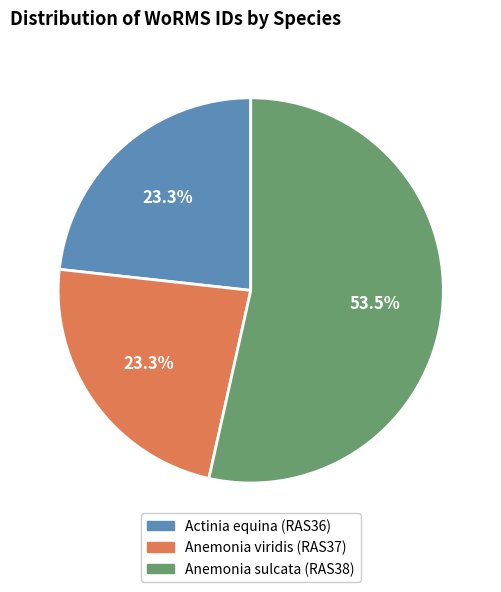

Which has a higher value, Anemonia sulcata (RAS38) or Actinia equina (RAS36)?

Anemonia sulcata (RAS38)